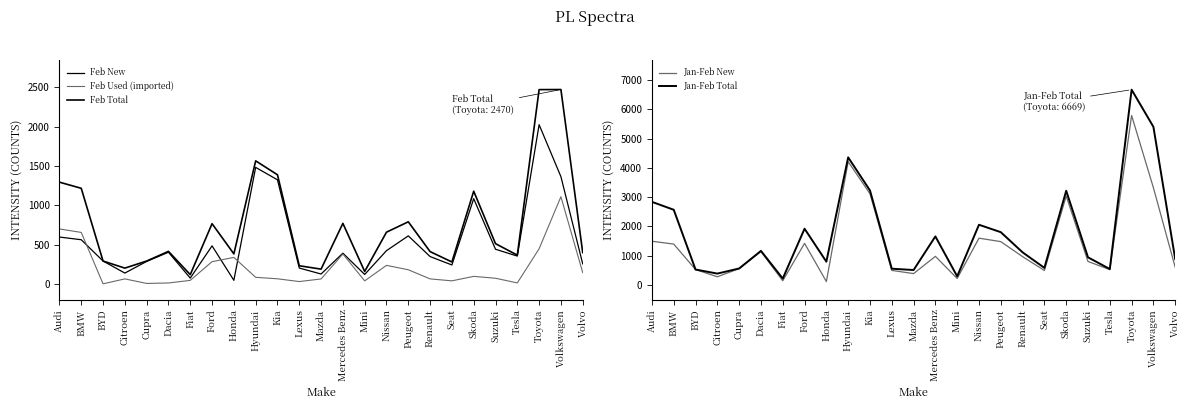

At which category does Feb Used (imported) reach its first local valley?

BYD